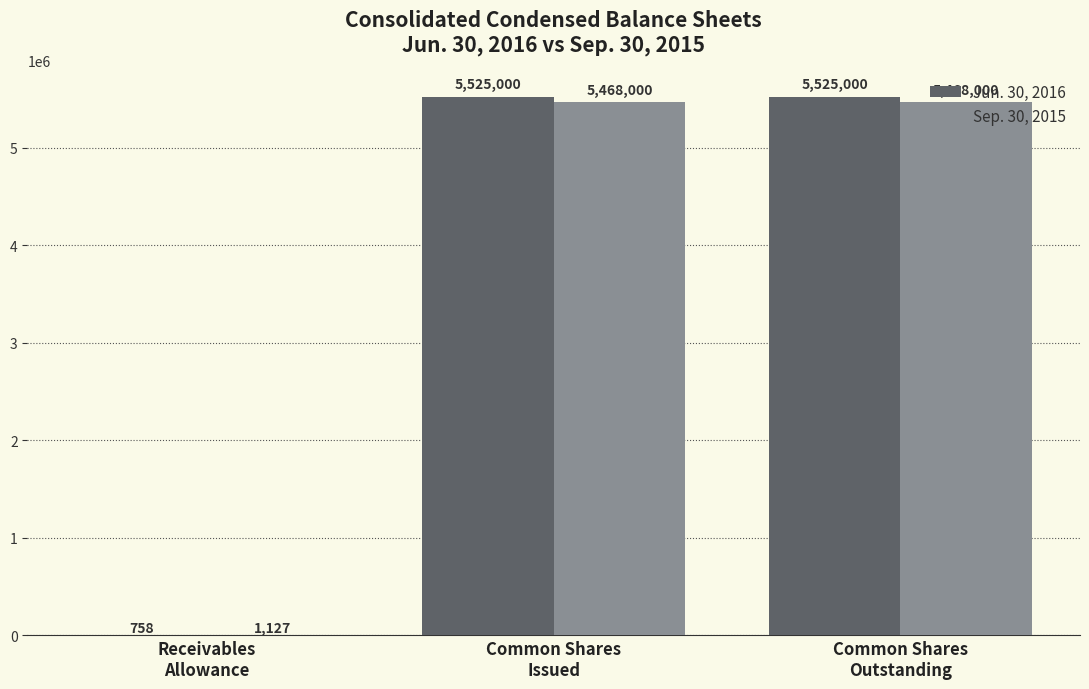

How many groups of bars are there?

3